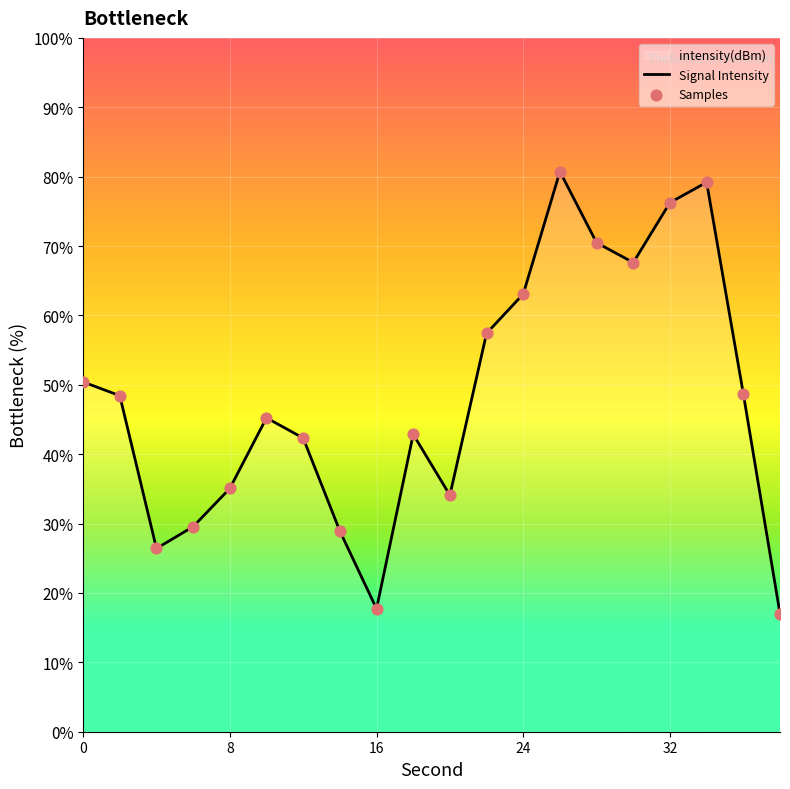

Which series has the largest total across all categories?

Signal Intensity